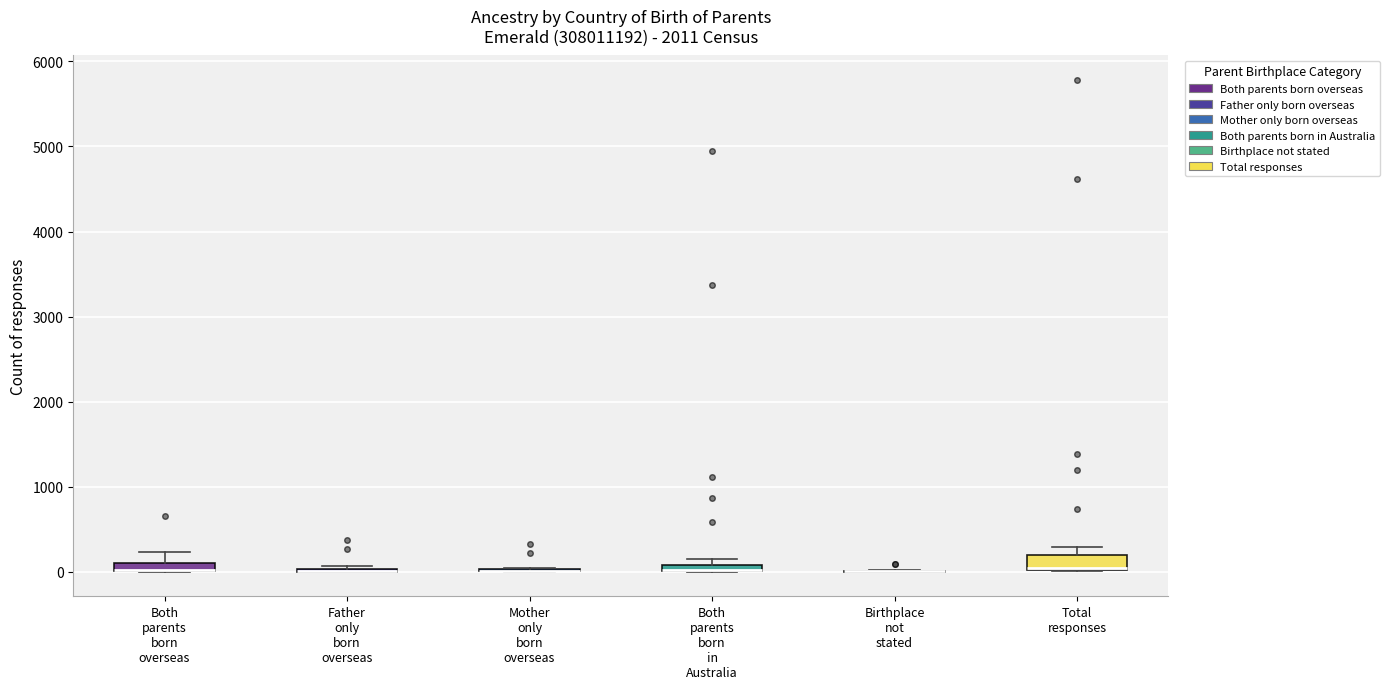

Where is the lower edge of the box for Both parents born in Australia on the y-axis? The values are not printed on the chart, so give them approximately, as read against the axis.

0